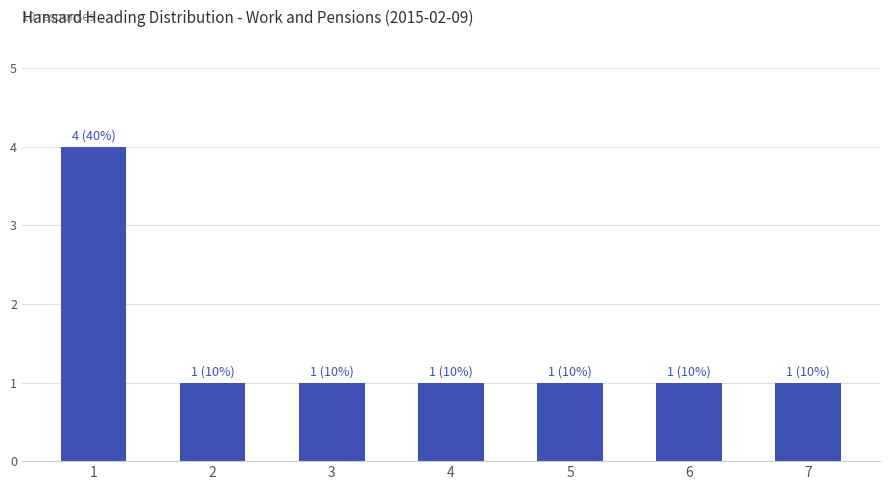

Approximately how many times larger is the value at 4 compared to 2?

1.0